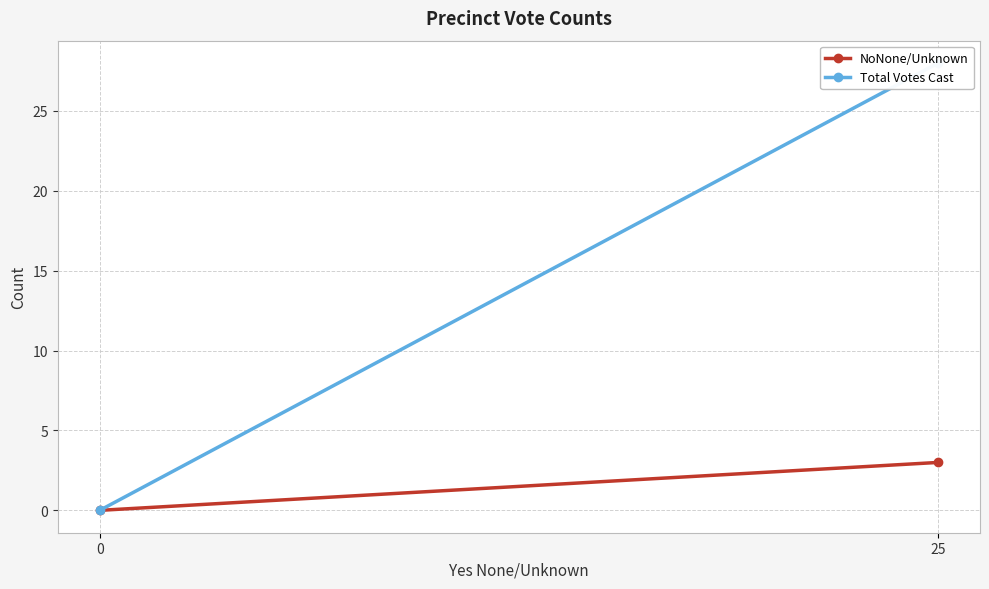

The Total Votes Cast series shows 0 at 0. True or false?

True